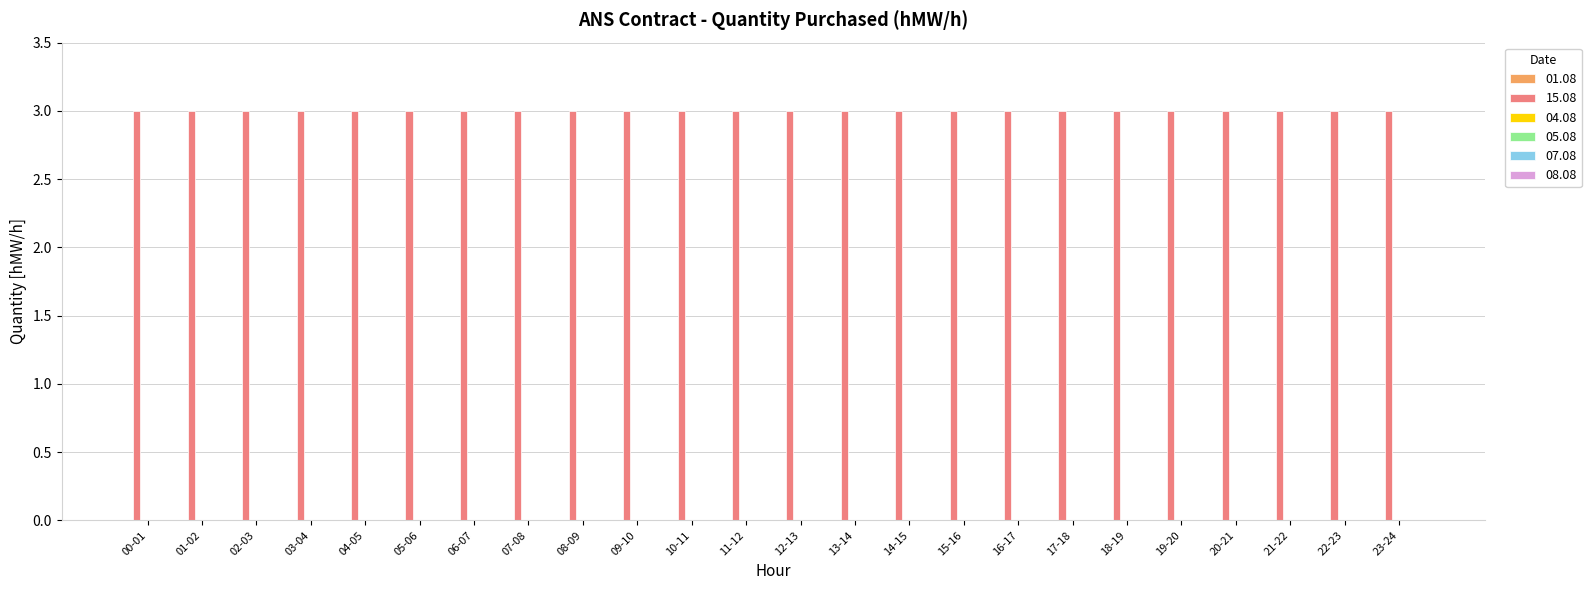

The value of 04.08 at 07-08 is 0. True or false?

True